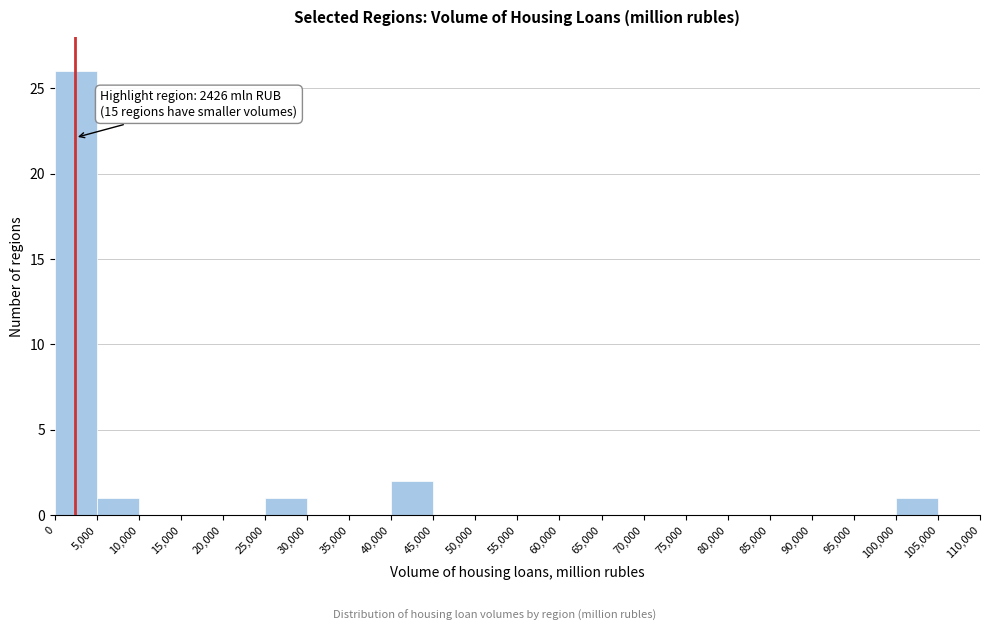

Which range on the x-axis has the tallest bar?

0 to 5,000